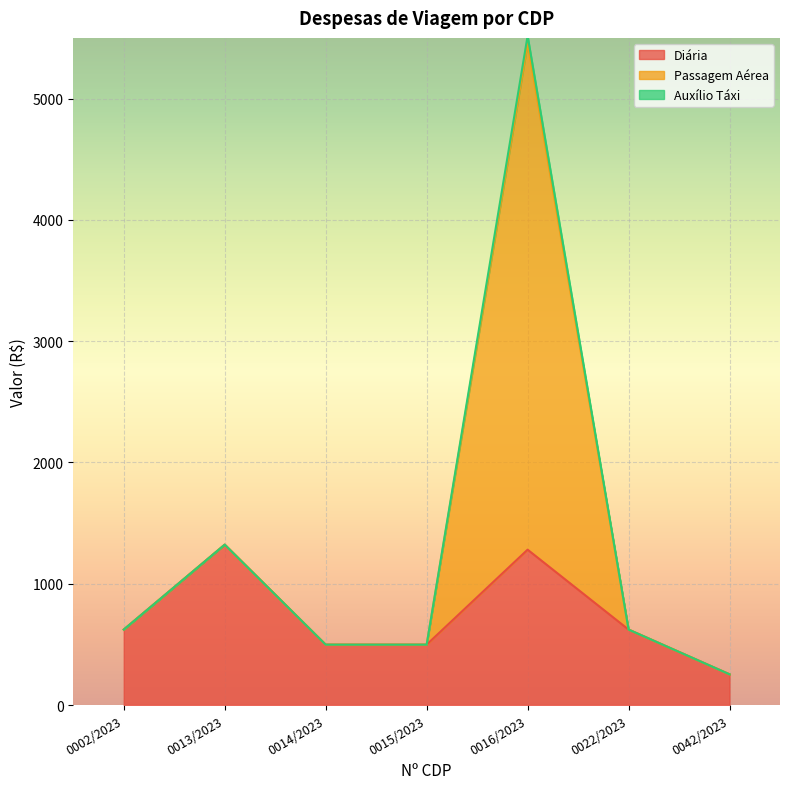

What is the highest value of the Diária series?

1322.2